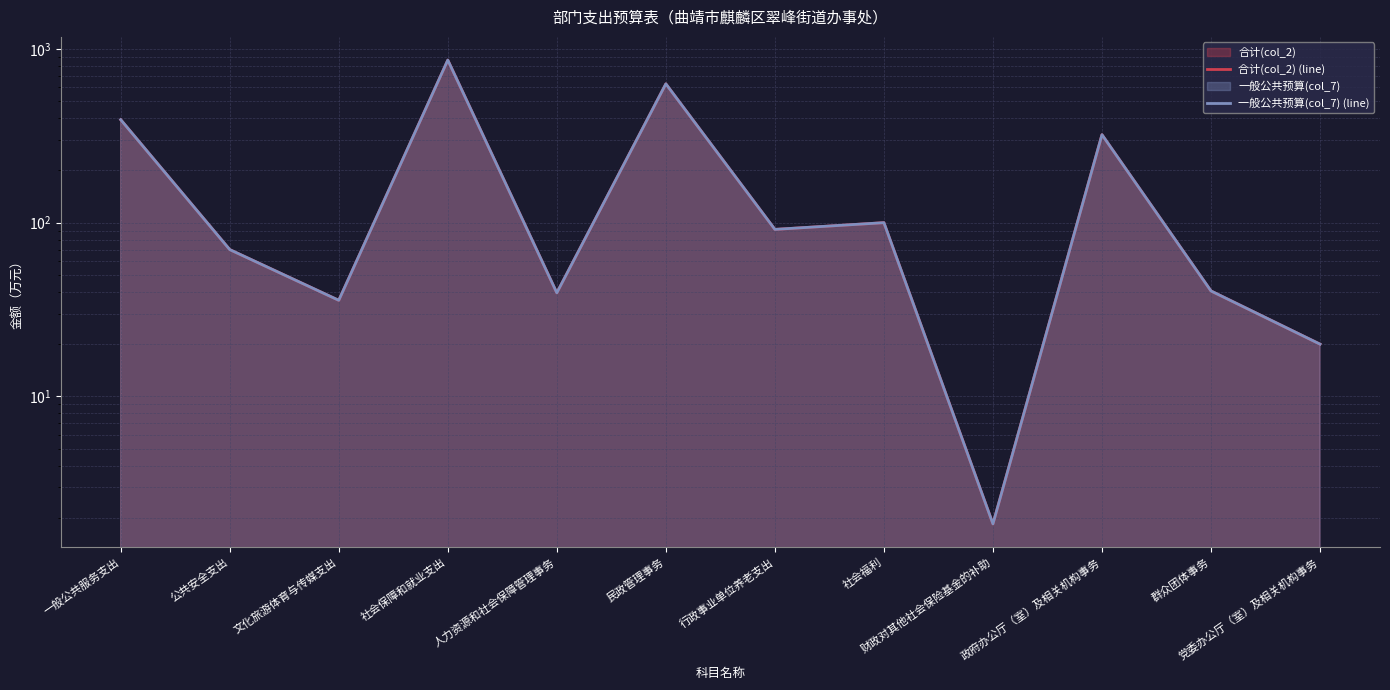

How many lines are shown in the chart?

2